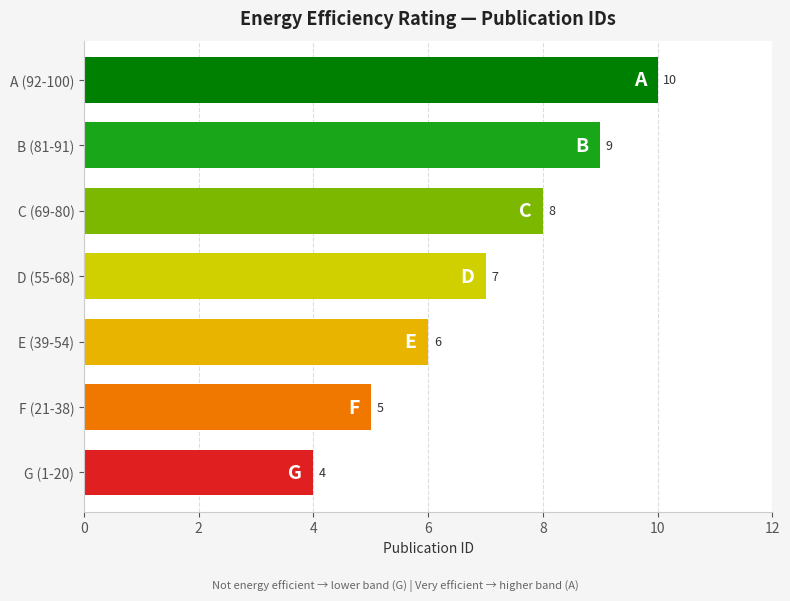

Is it true that the value at C (69-80) is 6?

False